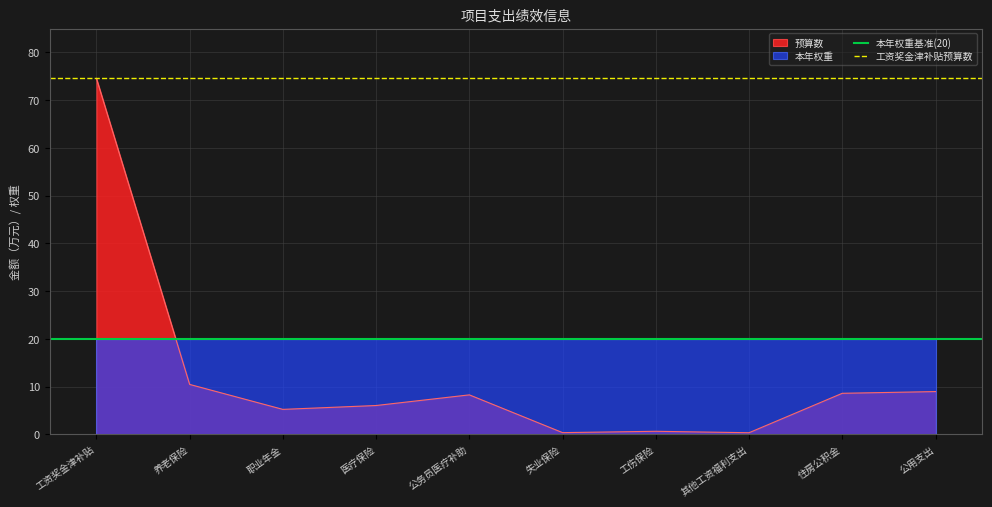

The value of 预算数 at 养老保险 is 10.5. True or false?

True